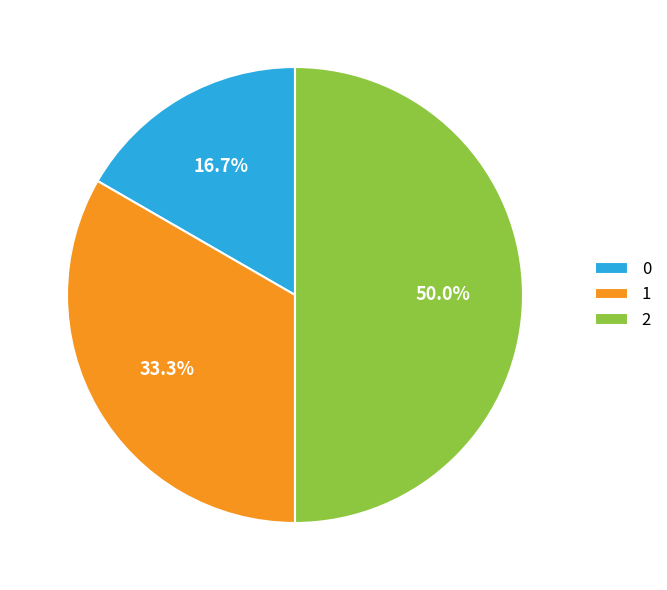

What percentage is the 0 slice, to the nearest percent?

17%